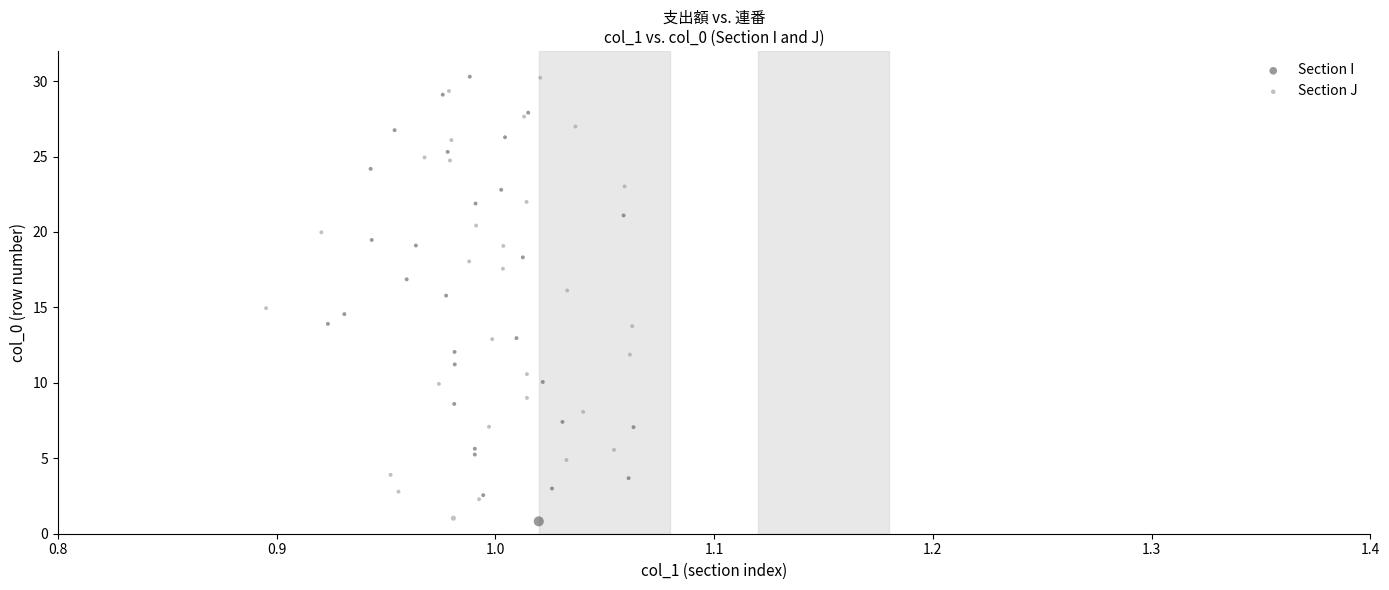

What are all the series names shown in the legend?

Section I, Section J